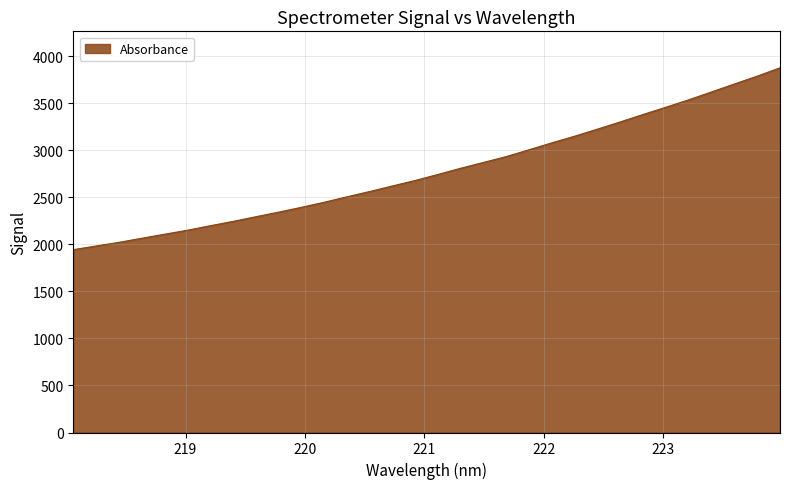

What is the smallest value displayed?

1943.5